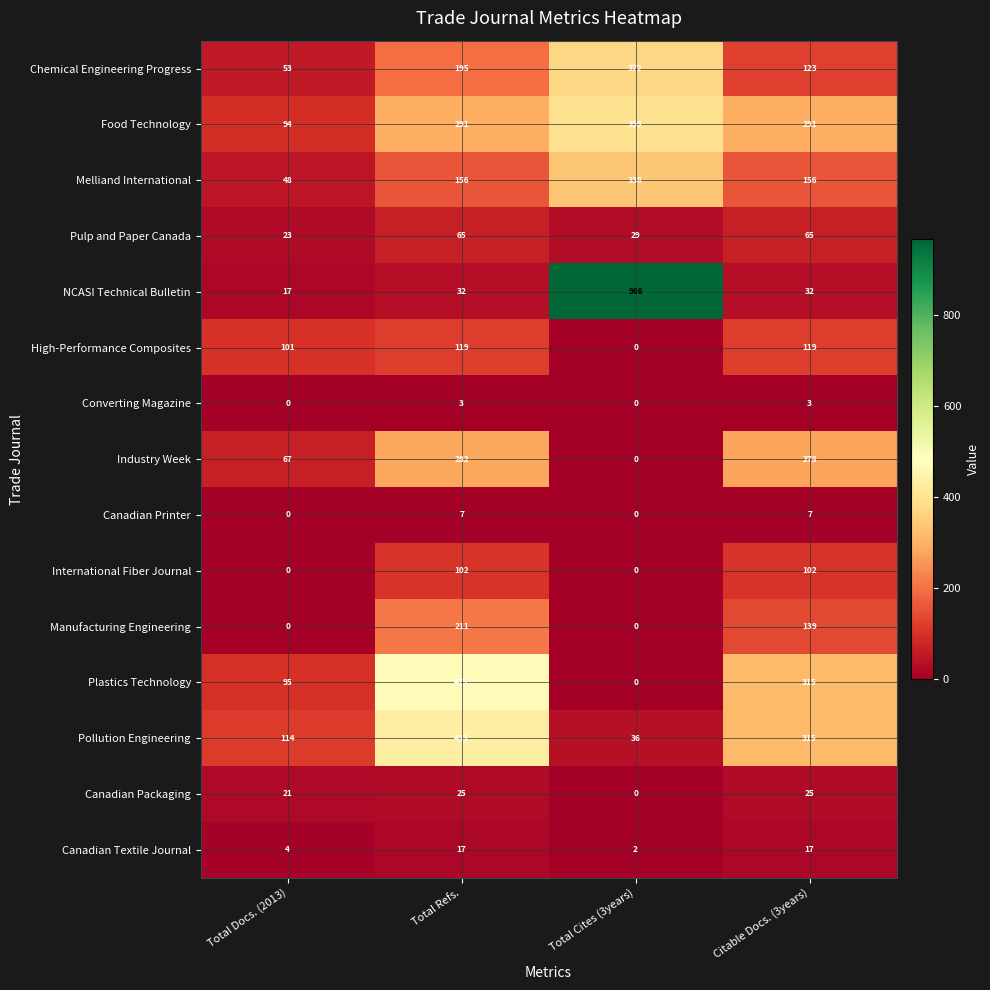

How many series are shown in this chart?

15